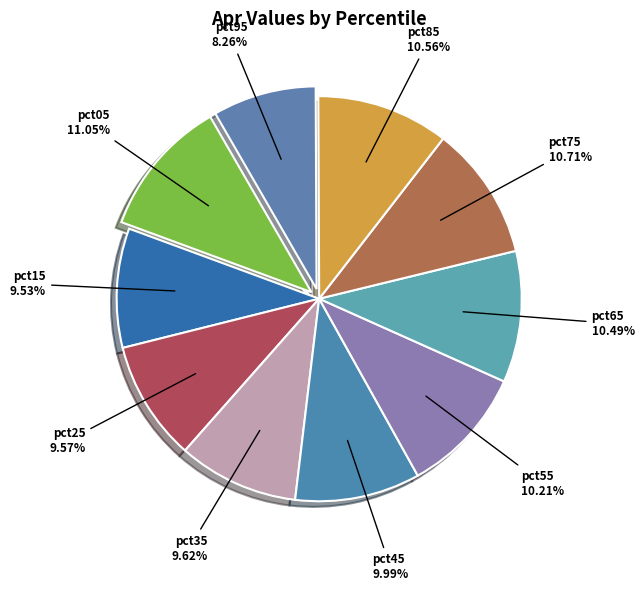

What percentage is the pct95 slice, to the nearest percent?

8%